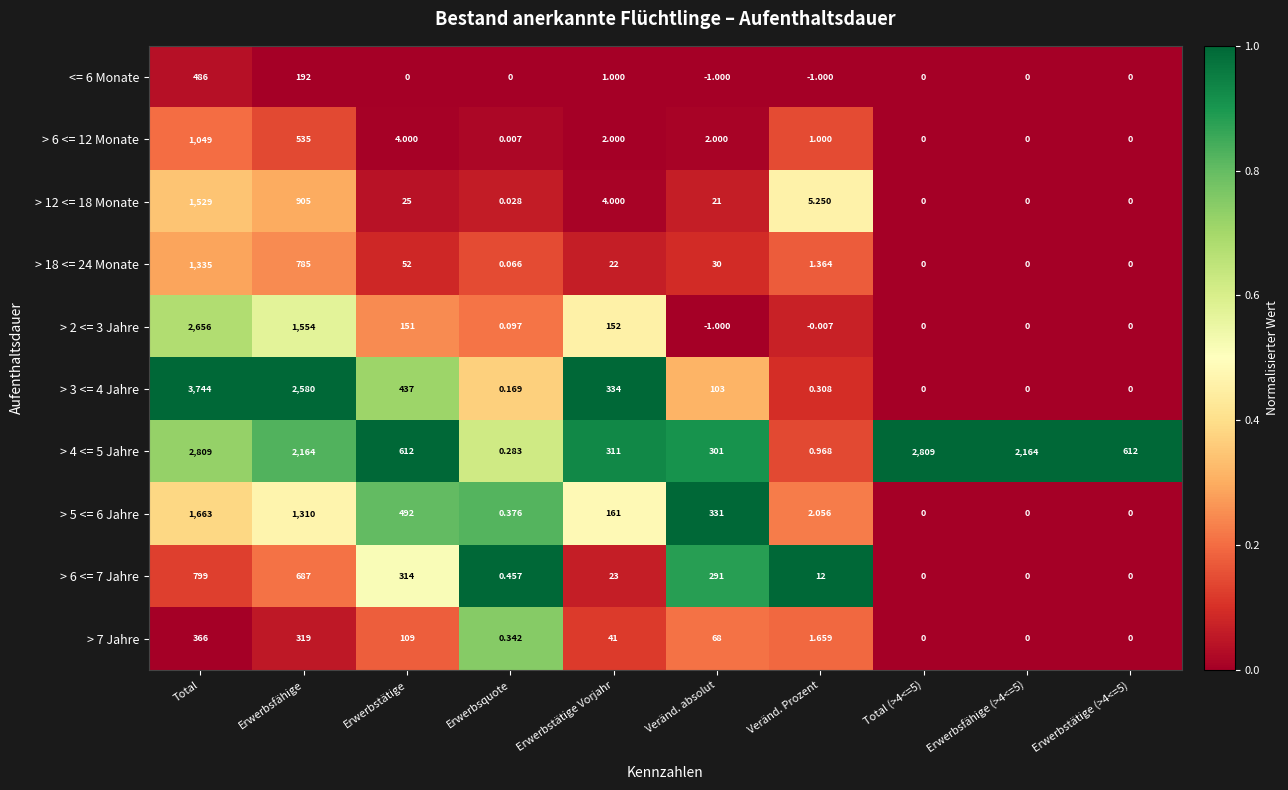

At which category is the sum across all series the highest?

Total